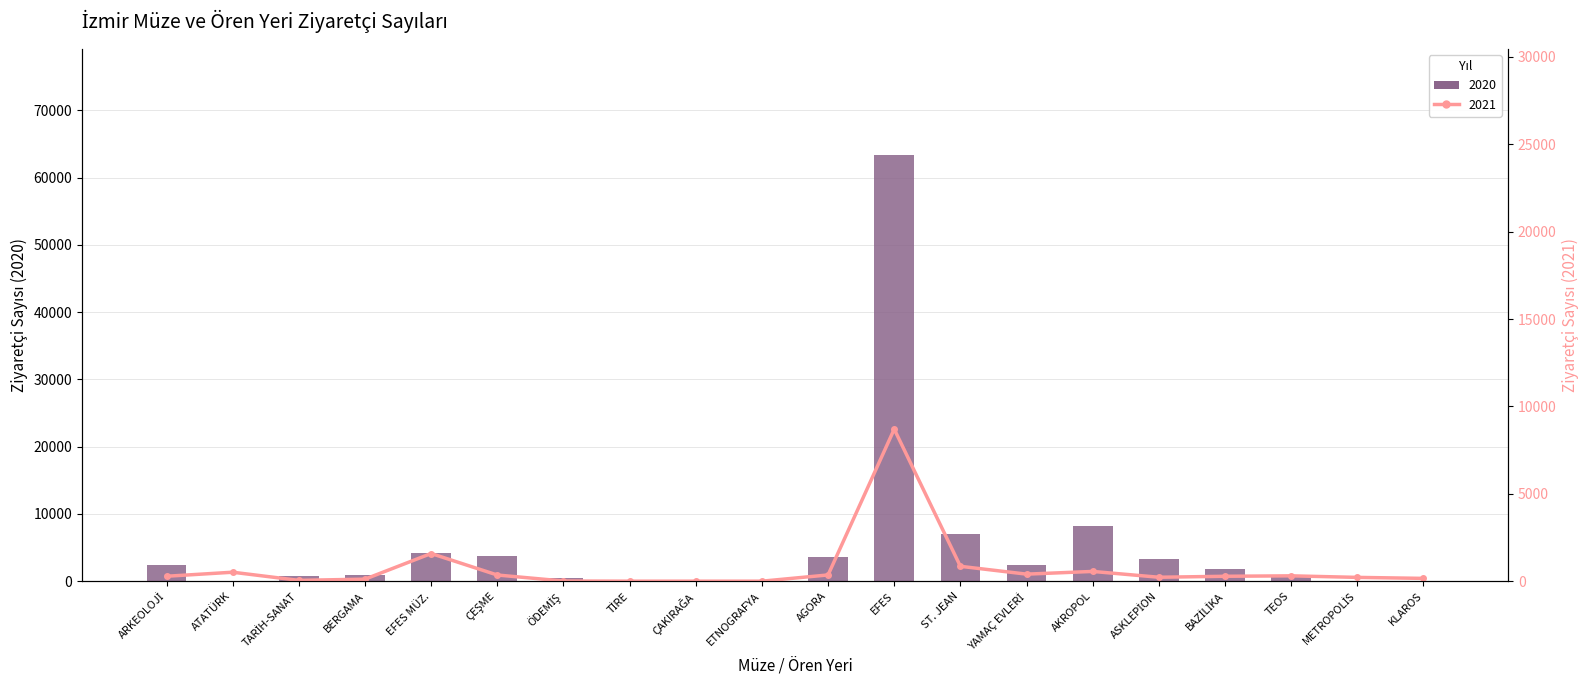

How many data points in 2020 are above 1874?

9